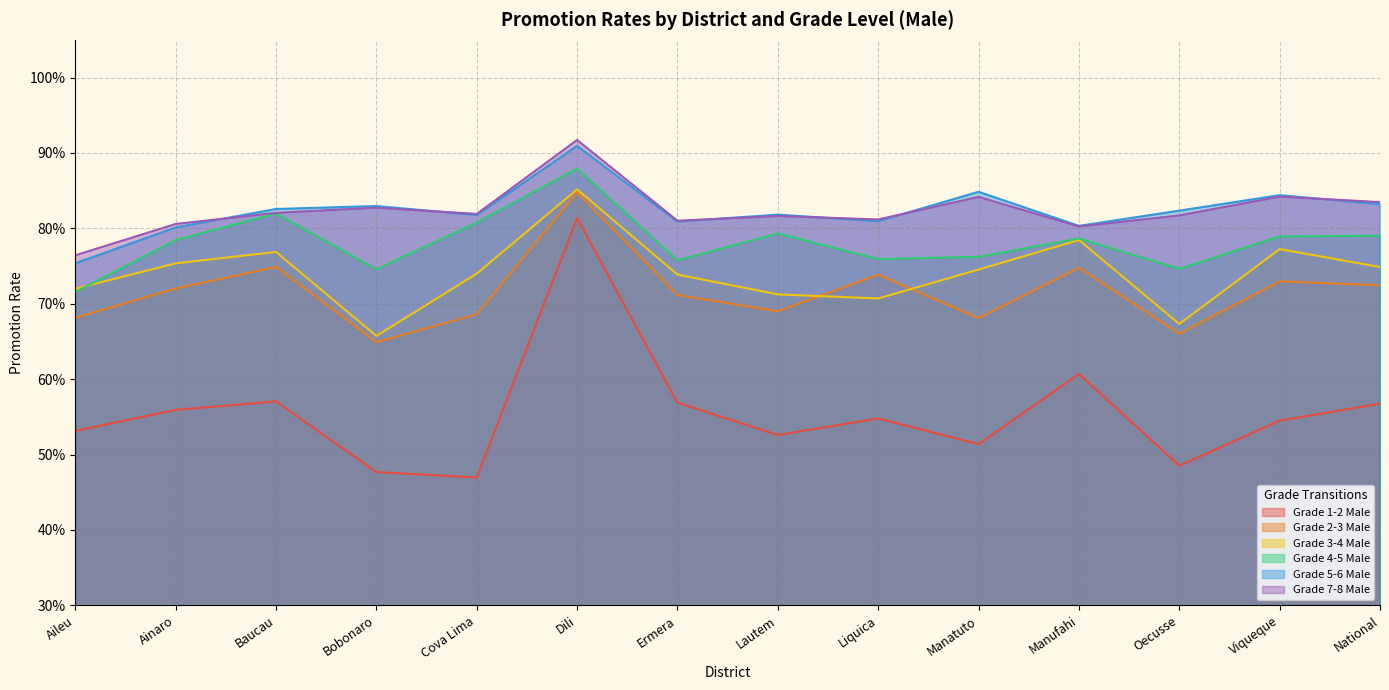

Is the value of Grade 3-4 Male at Cova Lima greater than the value of Grade 2-3 Male at Oecusse?

Yes